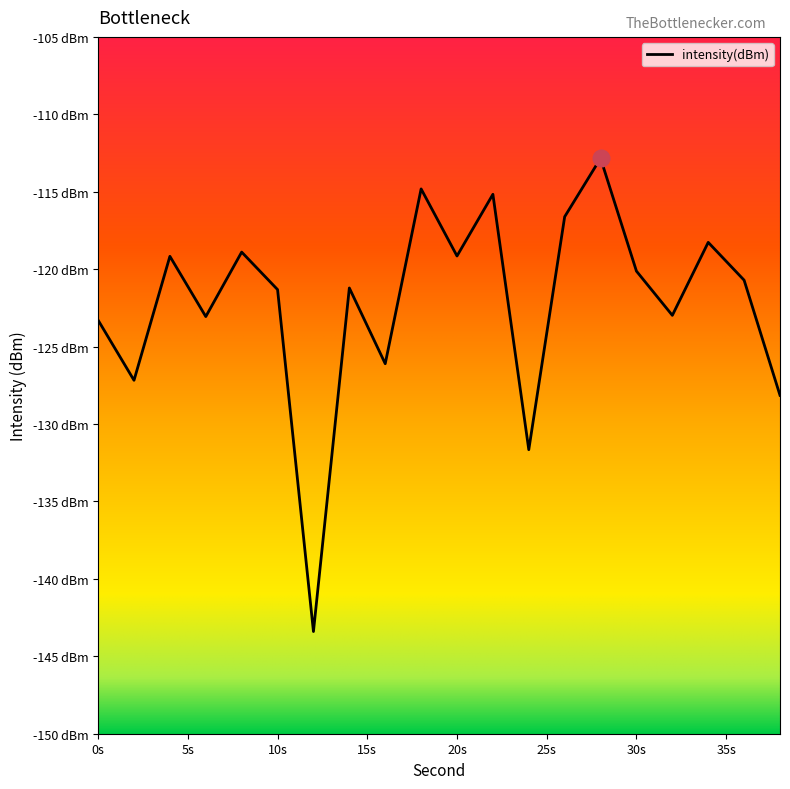

Does the chart have visible grid lines?

No